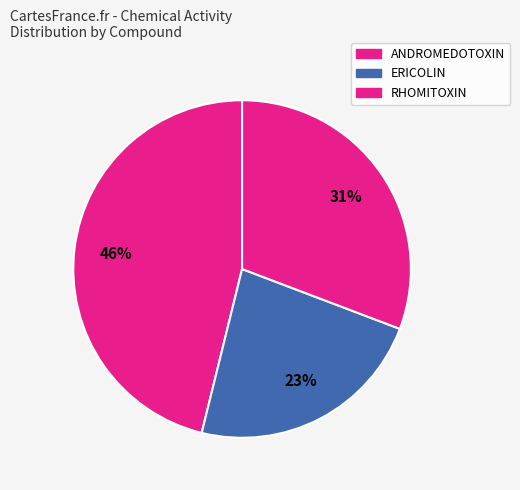

Is there a majority slice in this chart?

No